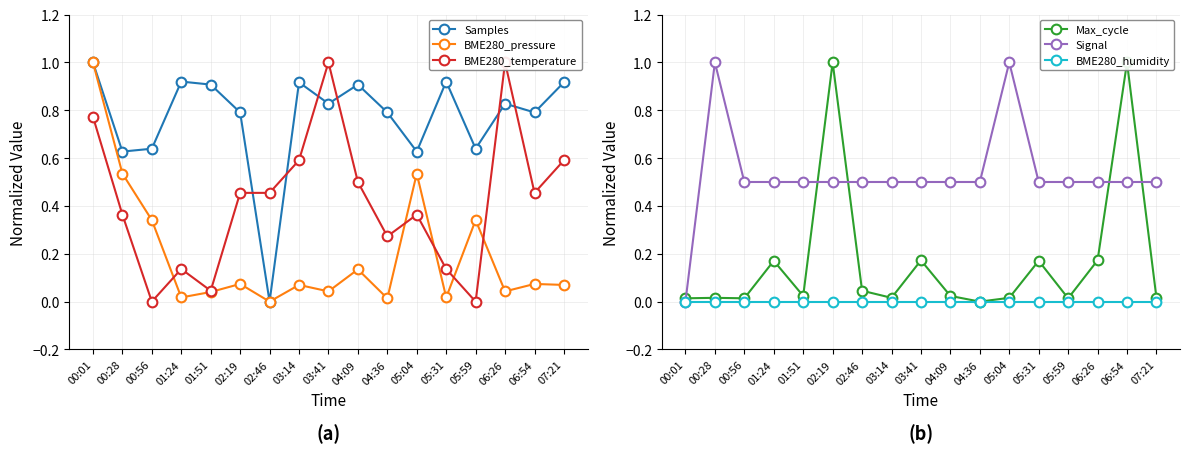

How many data points does each series have?

17